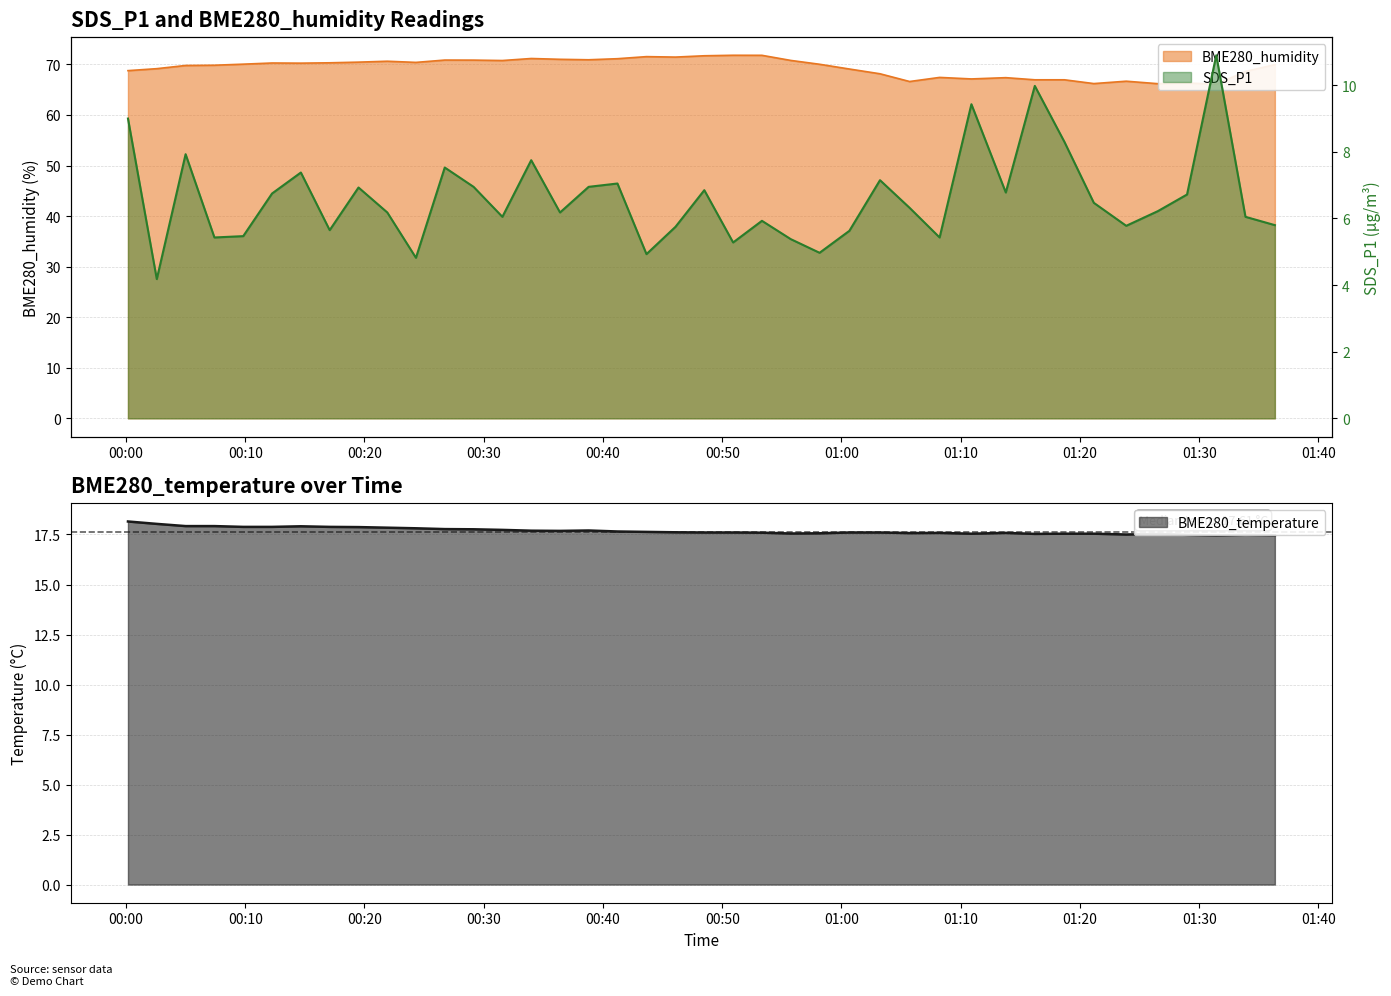

Rank the series at 2022/08/09 01:36:21 from lowest to highest value.

SDS_P1, BME280_temperature, BME280_humidity